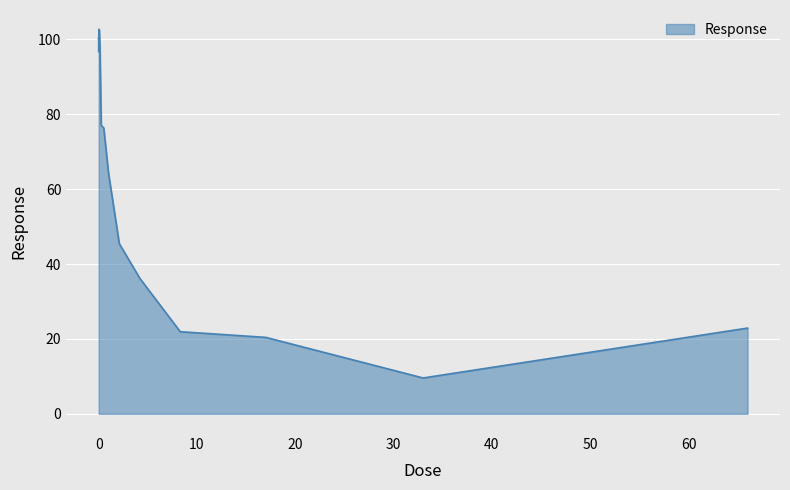

What is the difference between the maximum and minimum values?

93.1